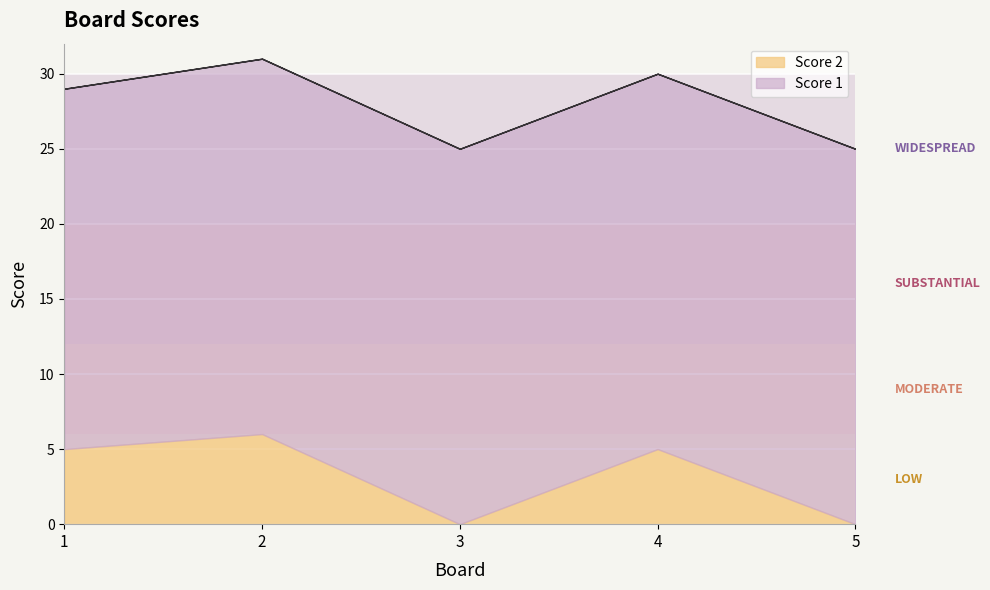

The Score 2 series shows 5 at 1. True or false?

True